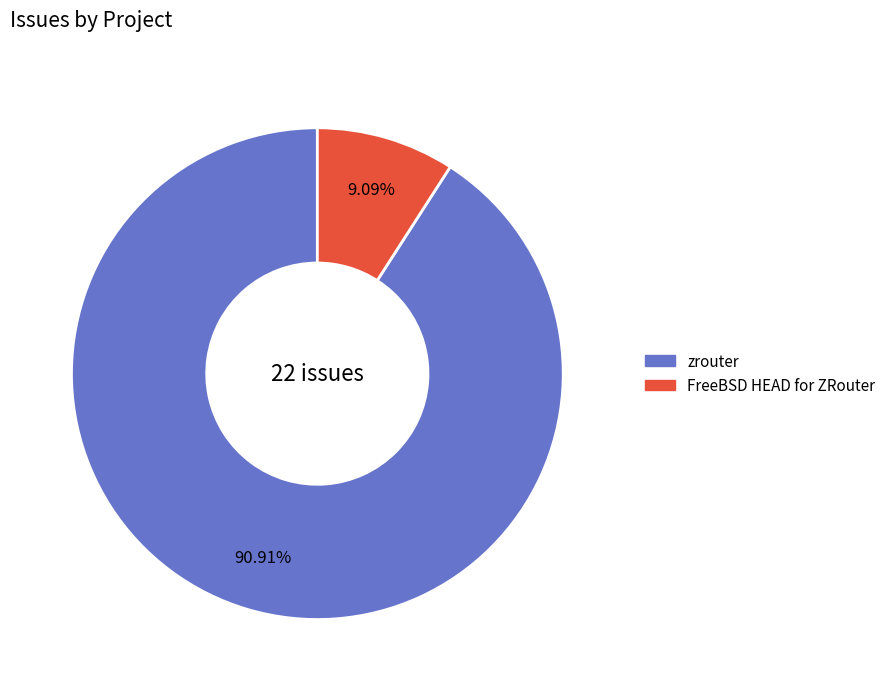

Between FreeBSD HEAD for ZRouter and zrouter, which is larger?

zrouter